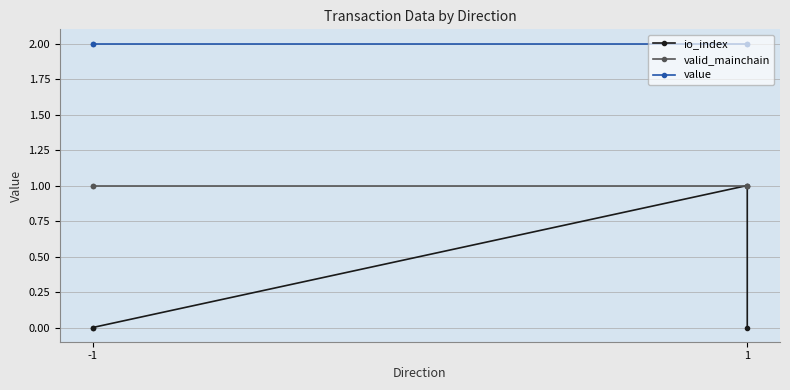

Rank the series by their average value, from lowest to highest.

io_index, valid_mainchain, value